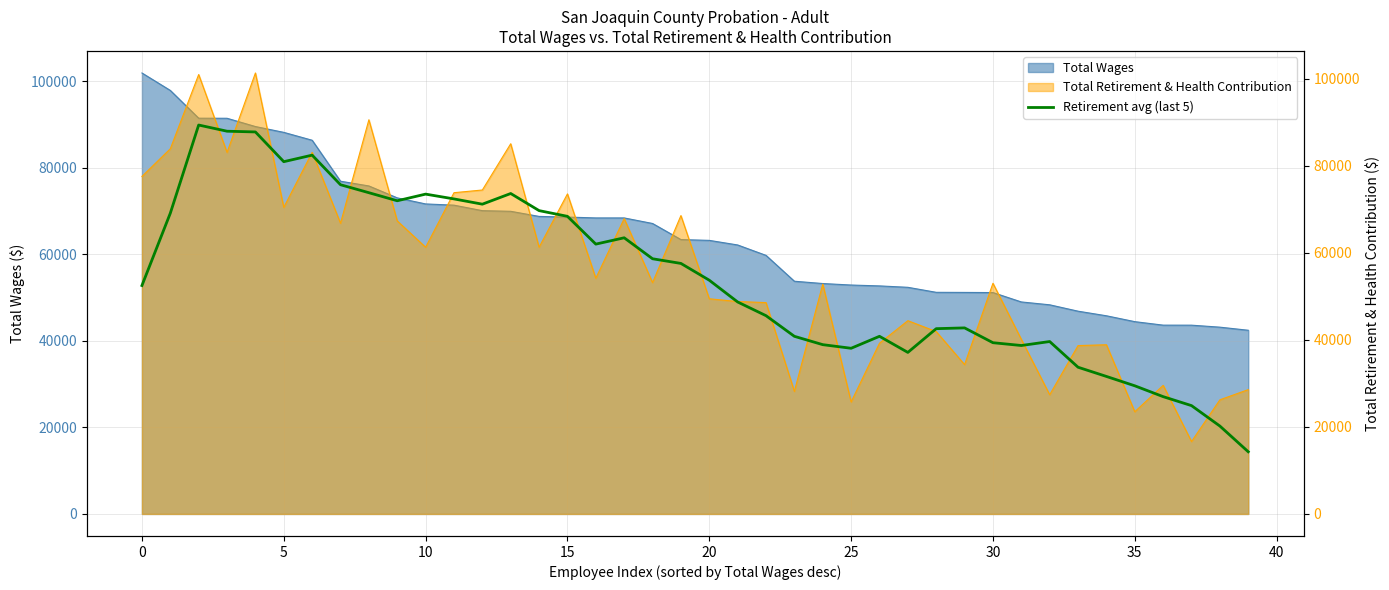

What is the label of the 19th point from the left?

18